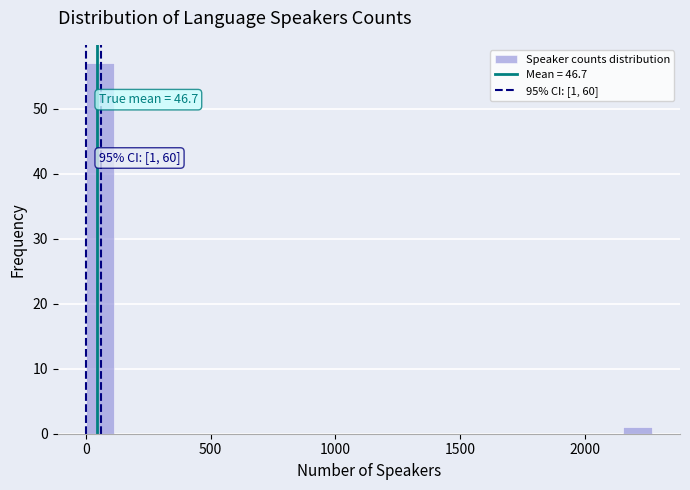

Around what value on the x-axis is the tallest bar? Give the approximate position of its centre, as read against the axis.

50